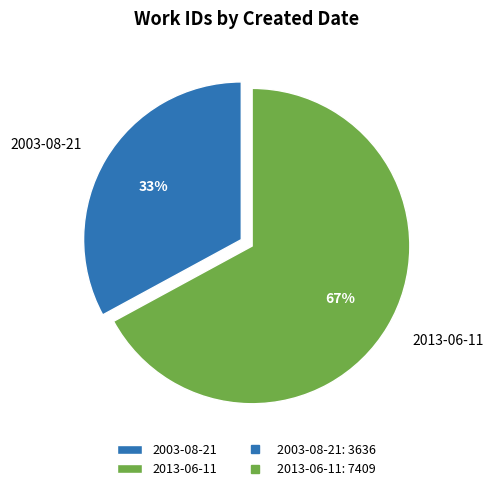

Is it true that 2003-08-21 is 33% of the pie?

True